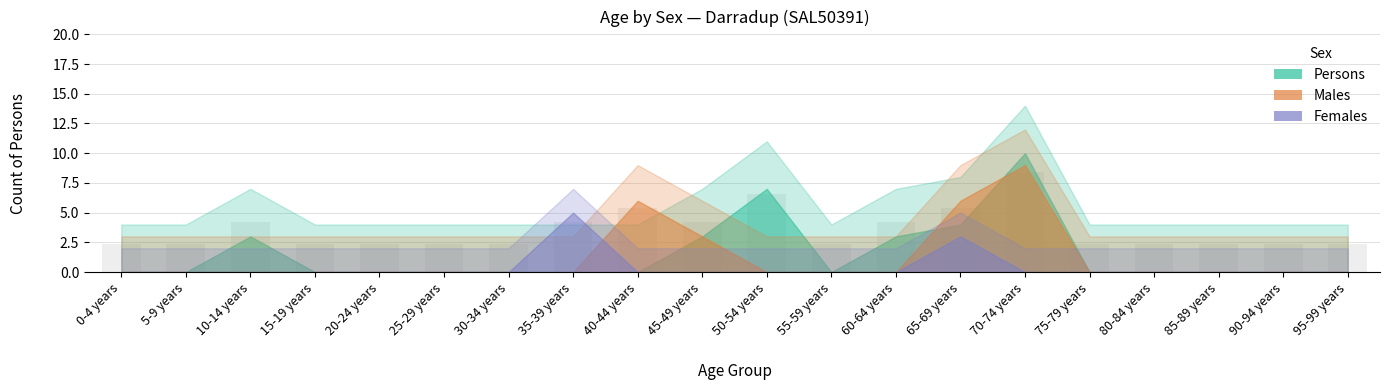

Which category has the highest value across all series?

70-74 years